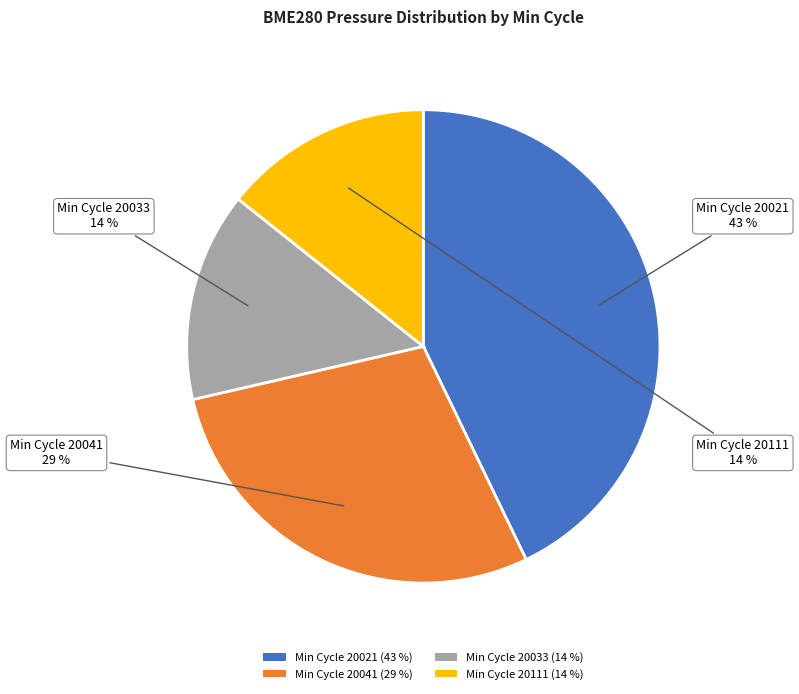

To the nearest percent, what is the average slice percentage?

25%